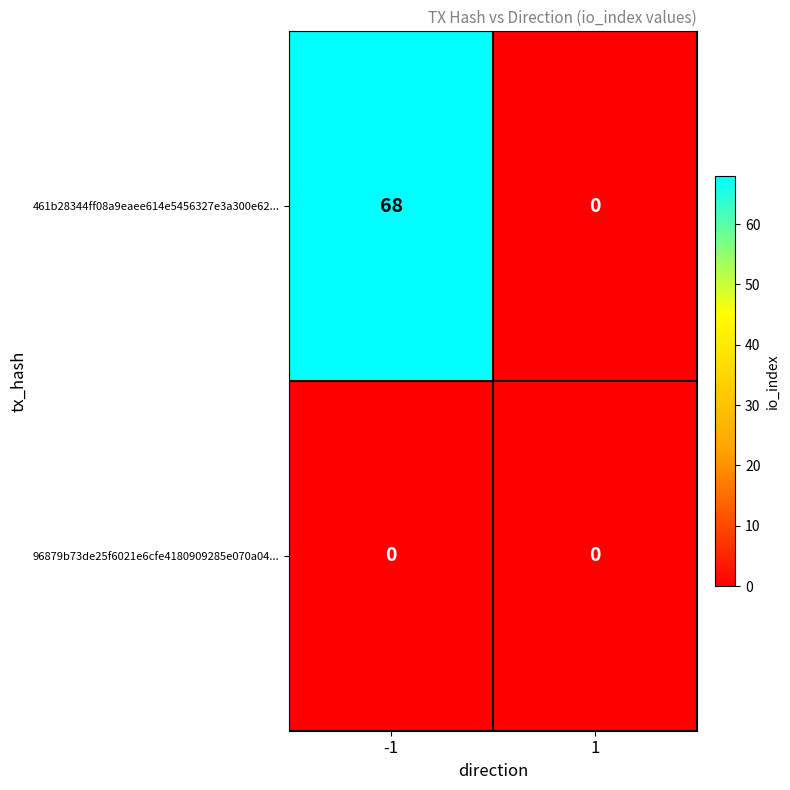

List the series in order of their peak value, highest first.

461b28344ff08a9eaee614e5456327e3a300e62..., 96879b73de25f6021e6cfe4180909285e070a04...